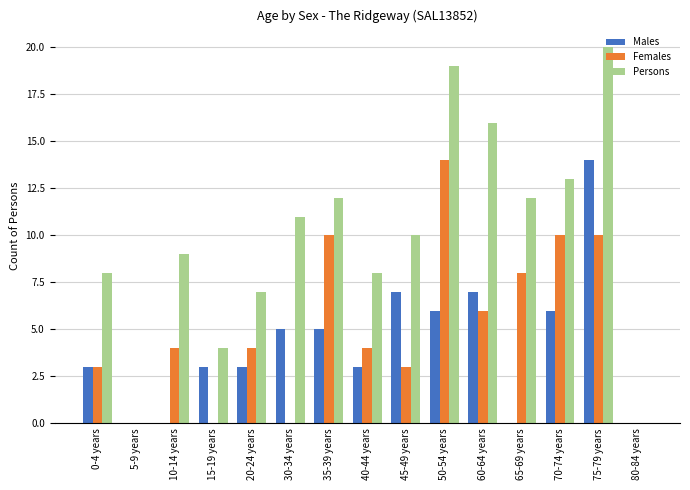

What is the difference between the Females values at 65-69 years and 35-39 years?

2